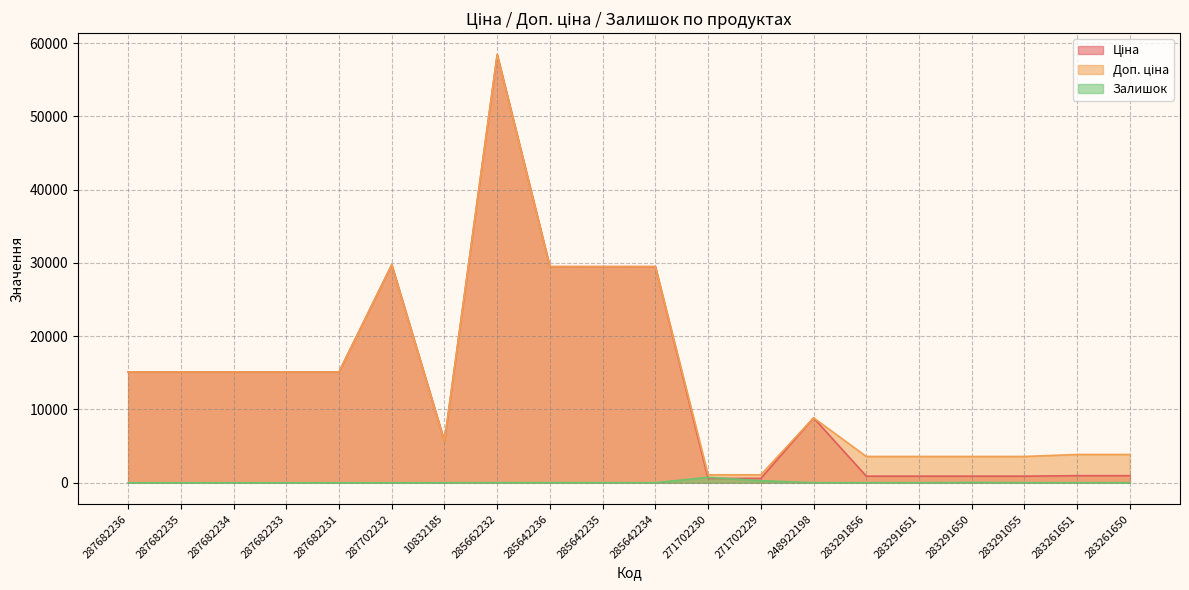

Which series has the largest total across all categories?

Доп. ціна